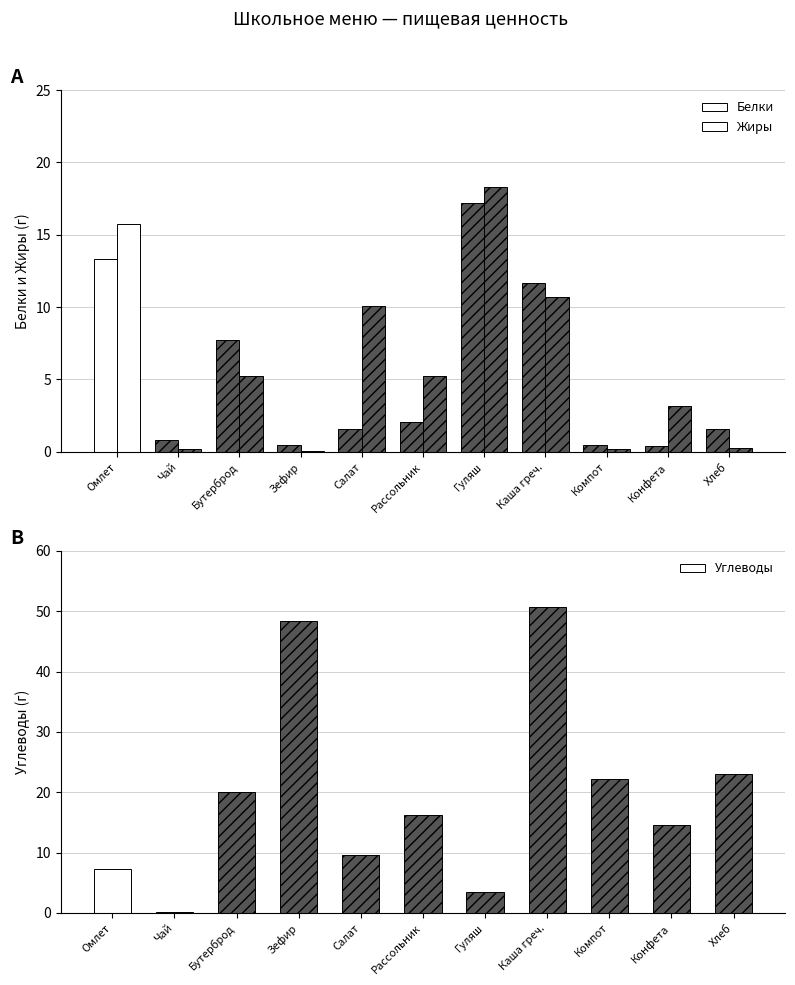

What position from the right is Хлеб?

1